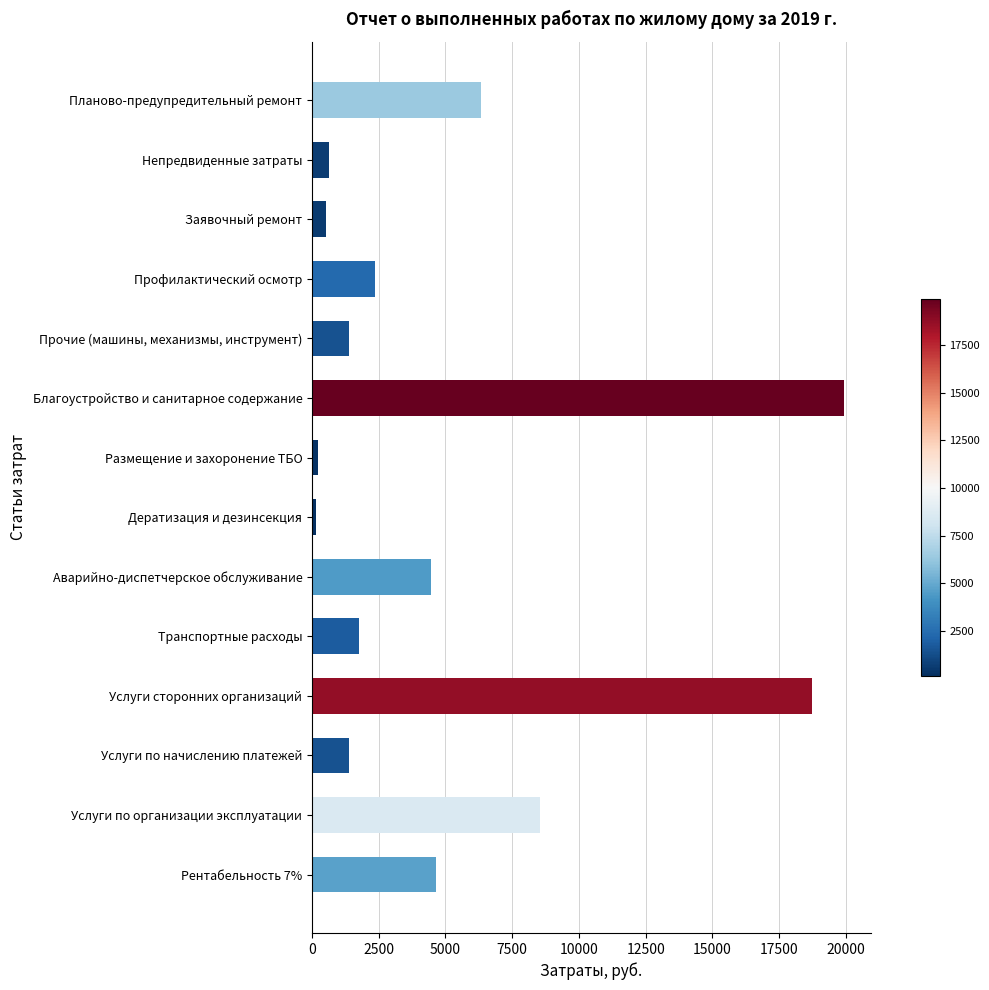

What is the label of the 2nd bar from the top?

Непредвиденные затраты